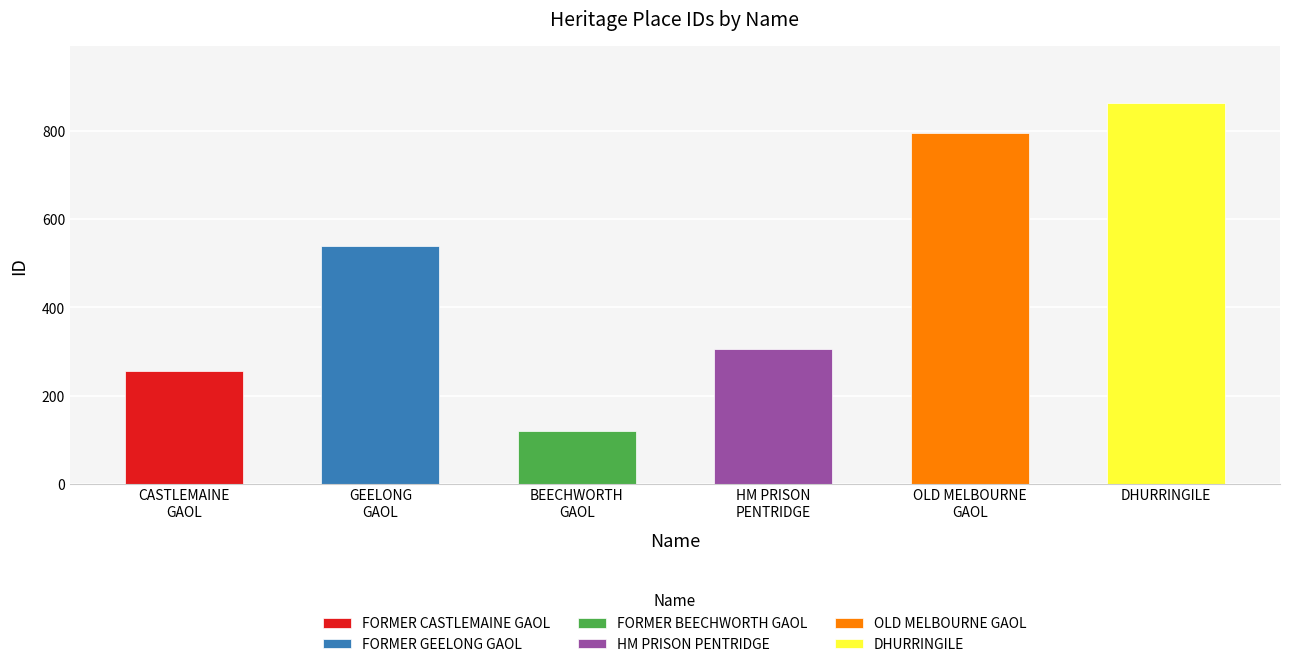

Which label corresponds to the smallest value in the chart?

FORMER BEECHWORTH GAOL